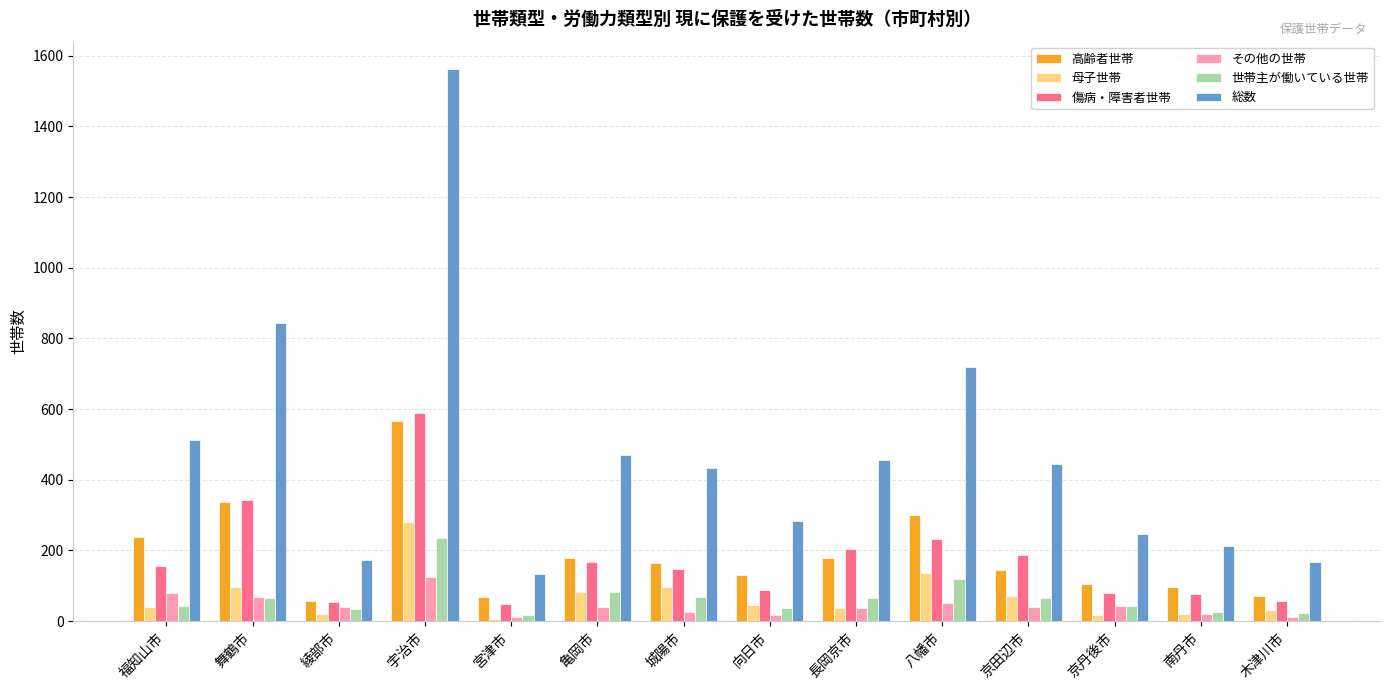

What is the difference between the 母子世帯 values at 長岡京市 and 木津川市?

4